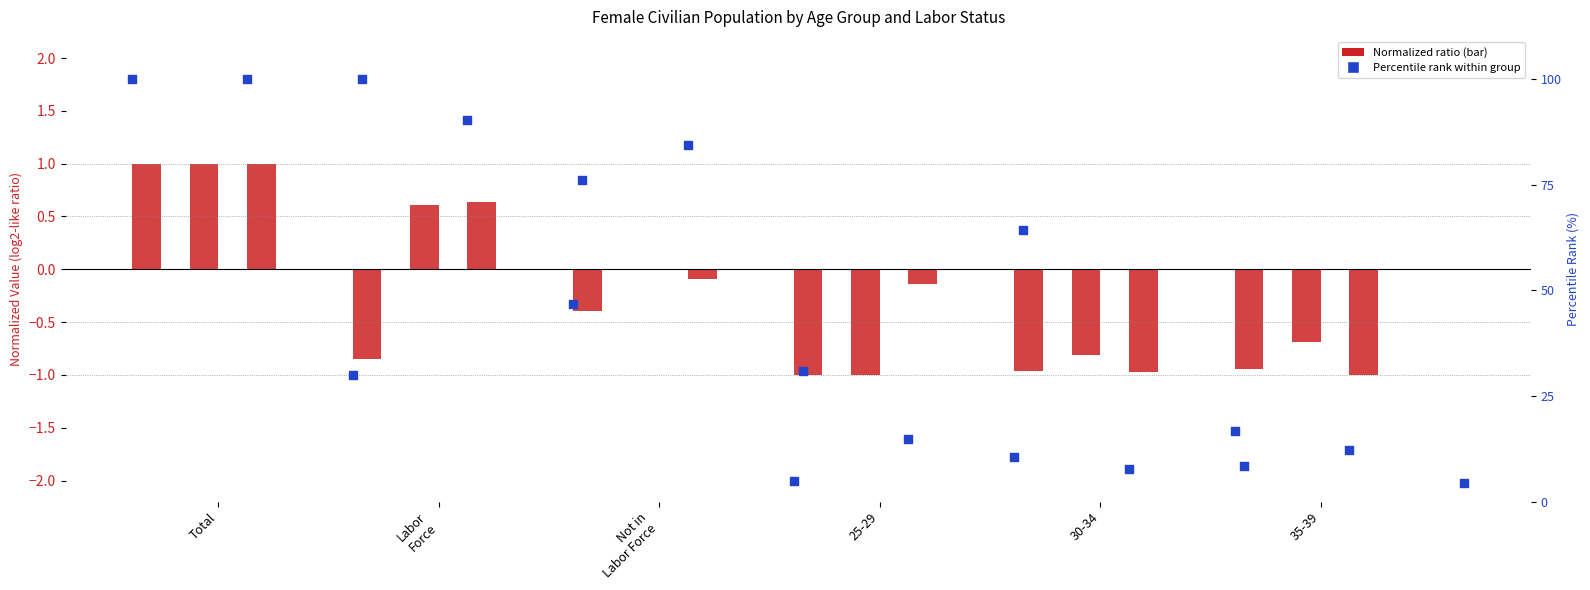

At which category is the sum across all series the highest?

Total